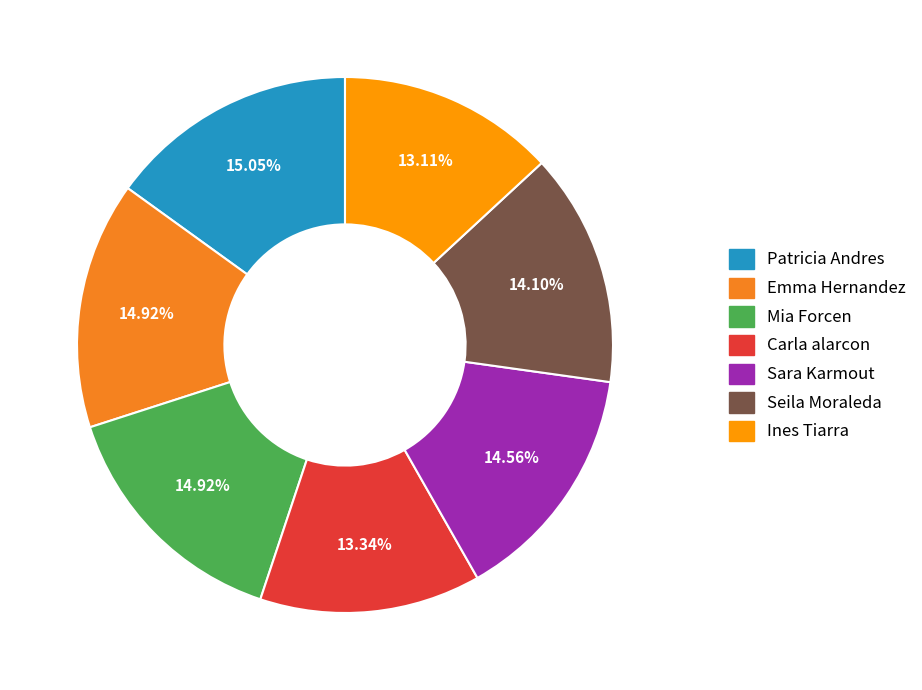

True or false: Seila Moraleda accounts for 5% of the total.

False